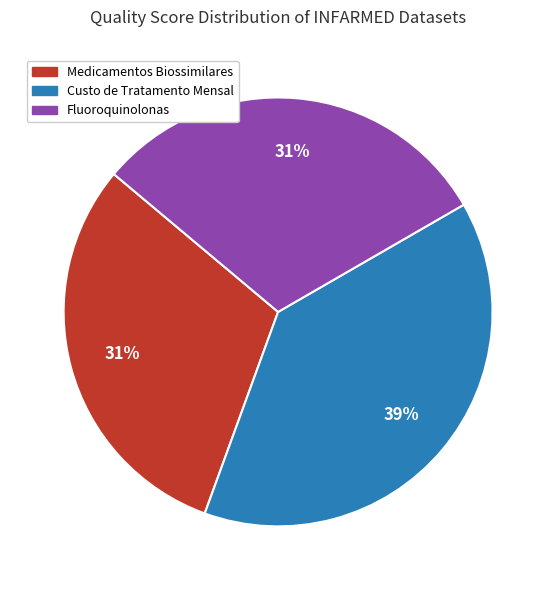

To the nearest percent, what is the difference between the largest and smallest slice percentages?

8%